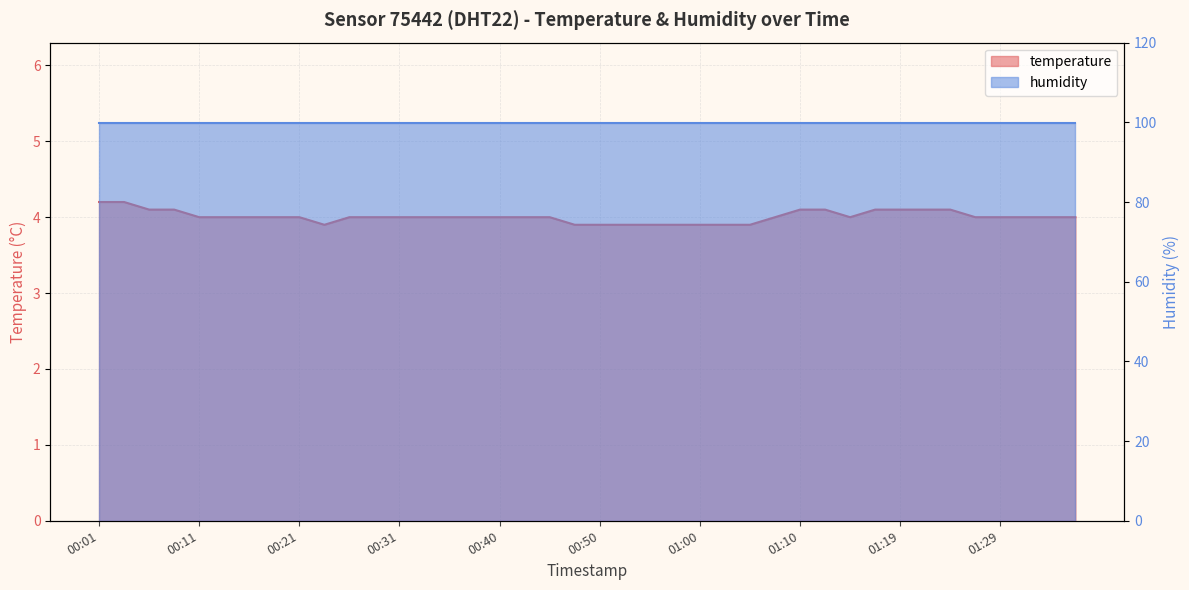

What is the greatest value displayed?

4.2